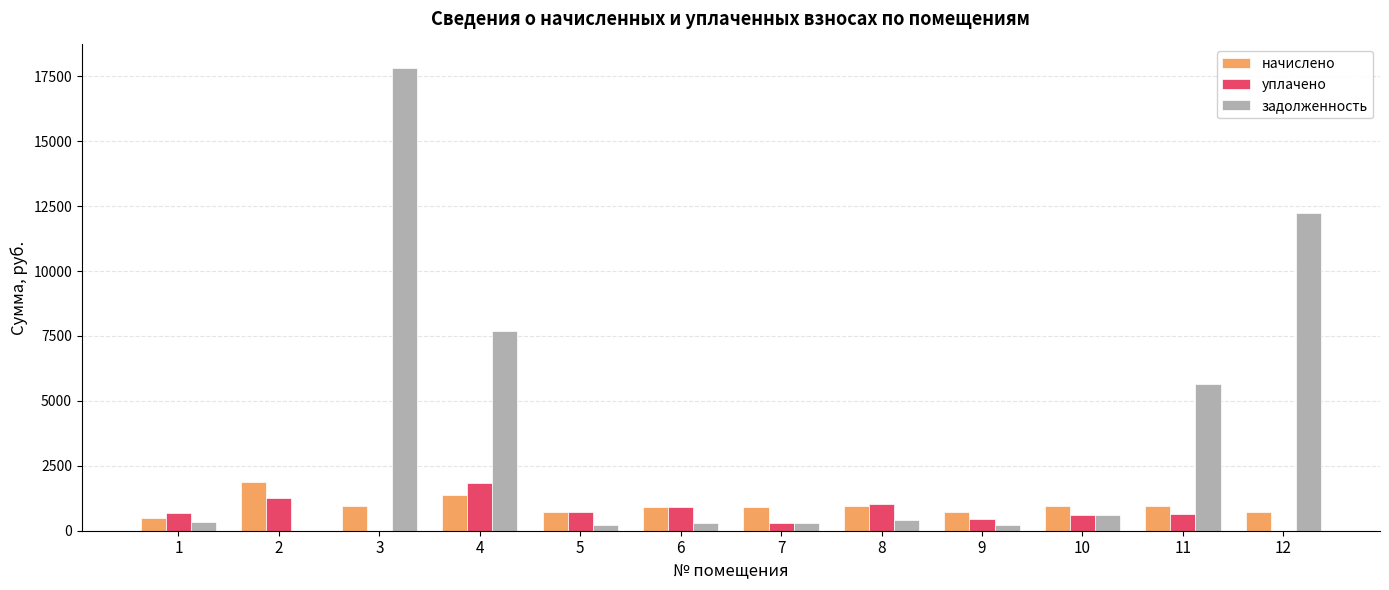

Read the задолженность value at 5.

239.3